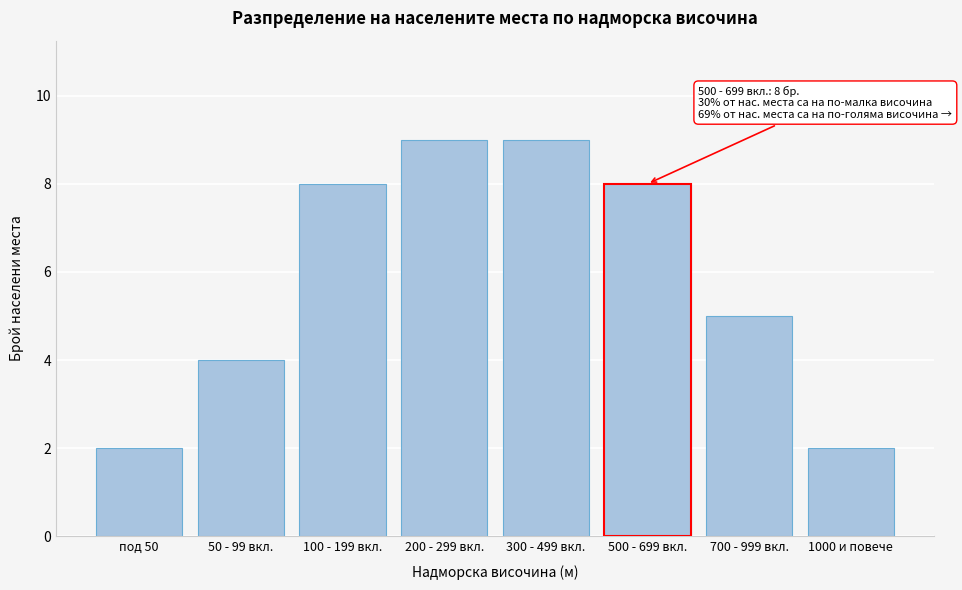

Reading left to right, list all the values displayed in this chart.

2	4	8	9	9	8	5	2